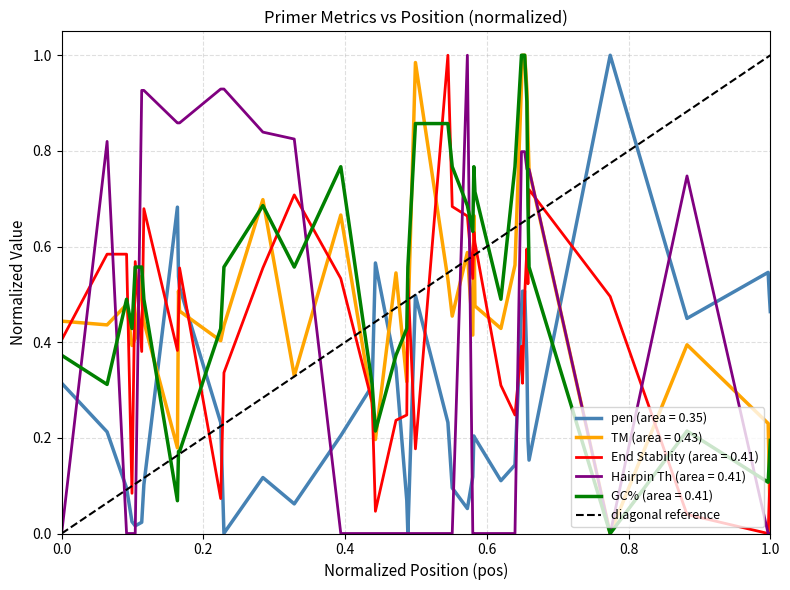

Is it true that Hairpin Th (area = 0.41) equals -0.4 at 0.0?

False